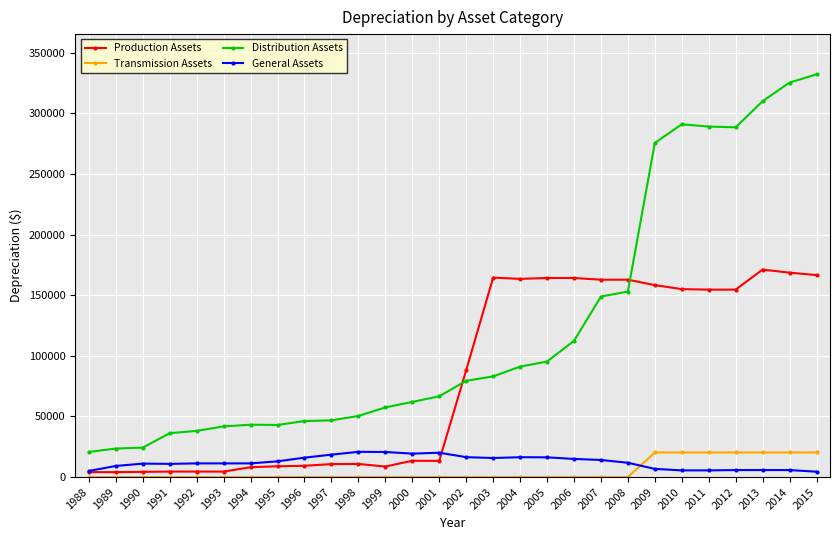

The value of General Assets at 1989 is 9168.6. True or false?

True